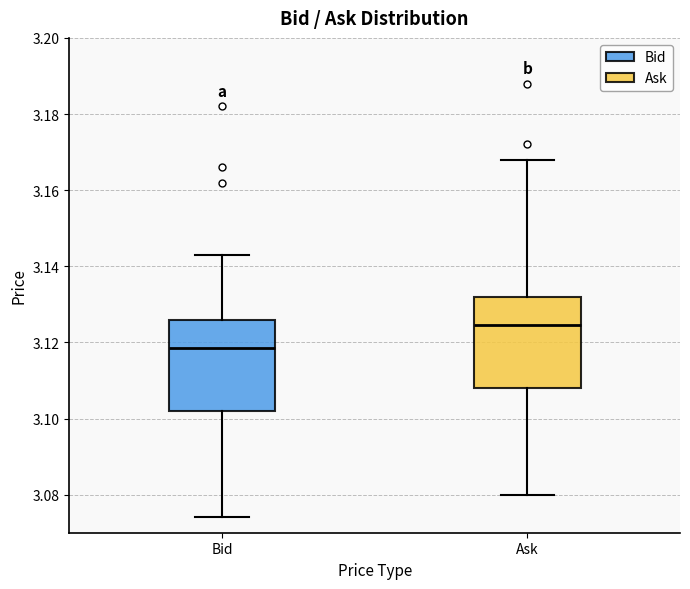

Which box has the highest median line?

Ask